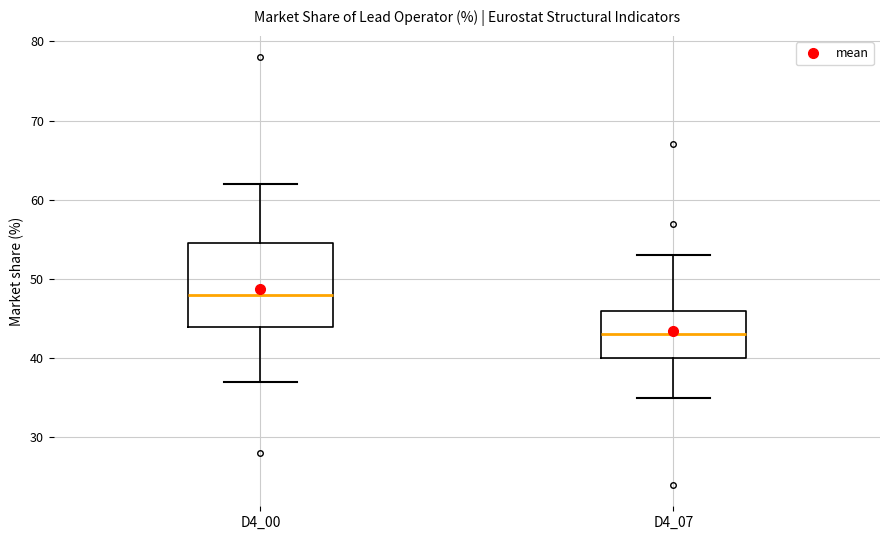

Which box has the lowest median line?

D4_07